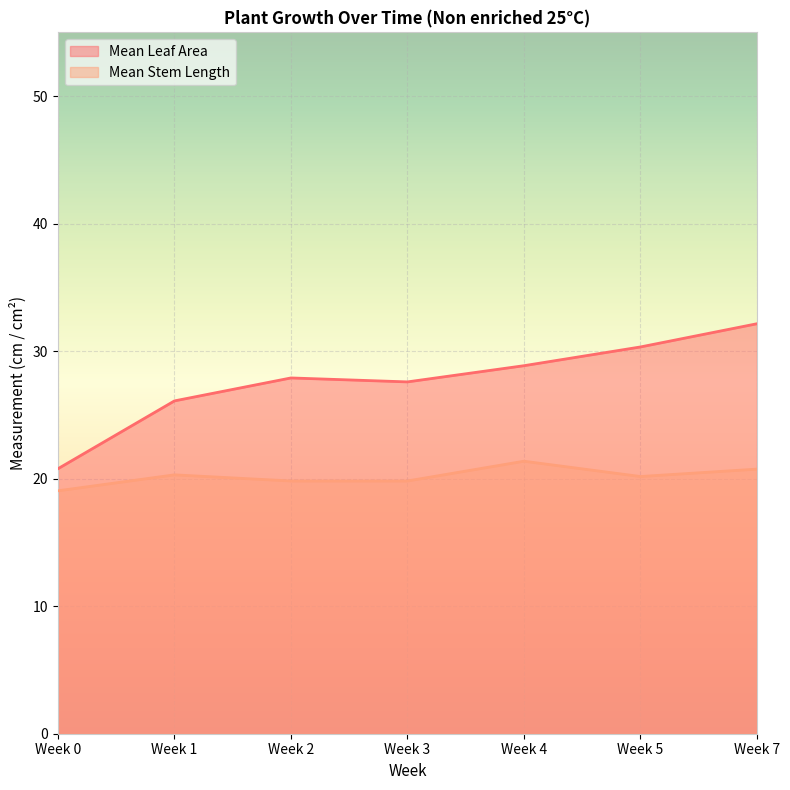

At which category does Mean Stem Length reach its first local peak?

Week 1